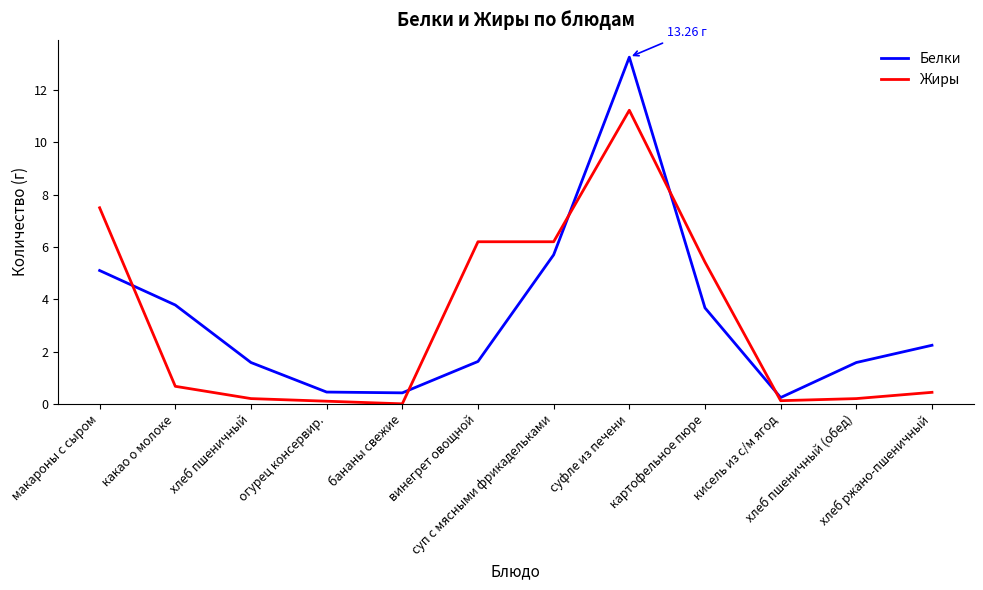

What is the sum of the Белки values at макароны с сыром and какао о молоке?

8.9